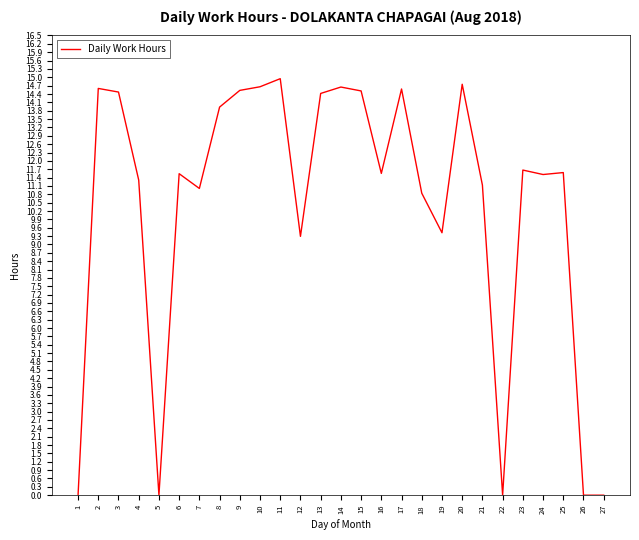

Between 8 and 6, which is larger?

8